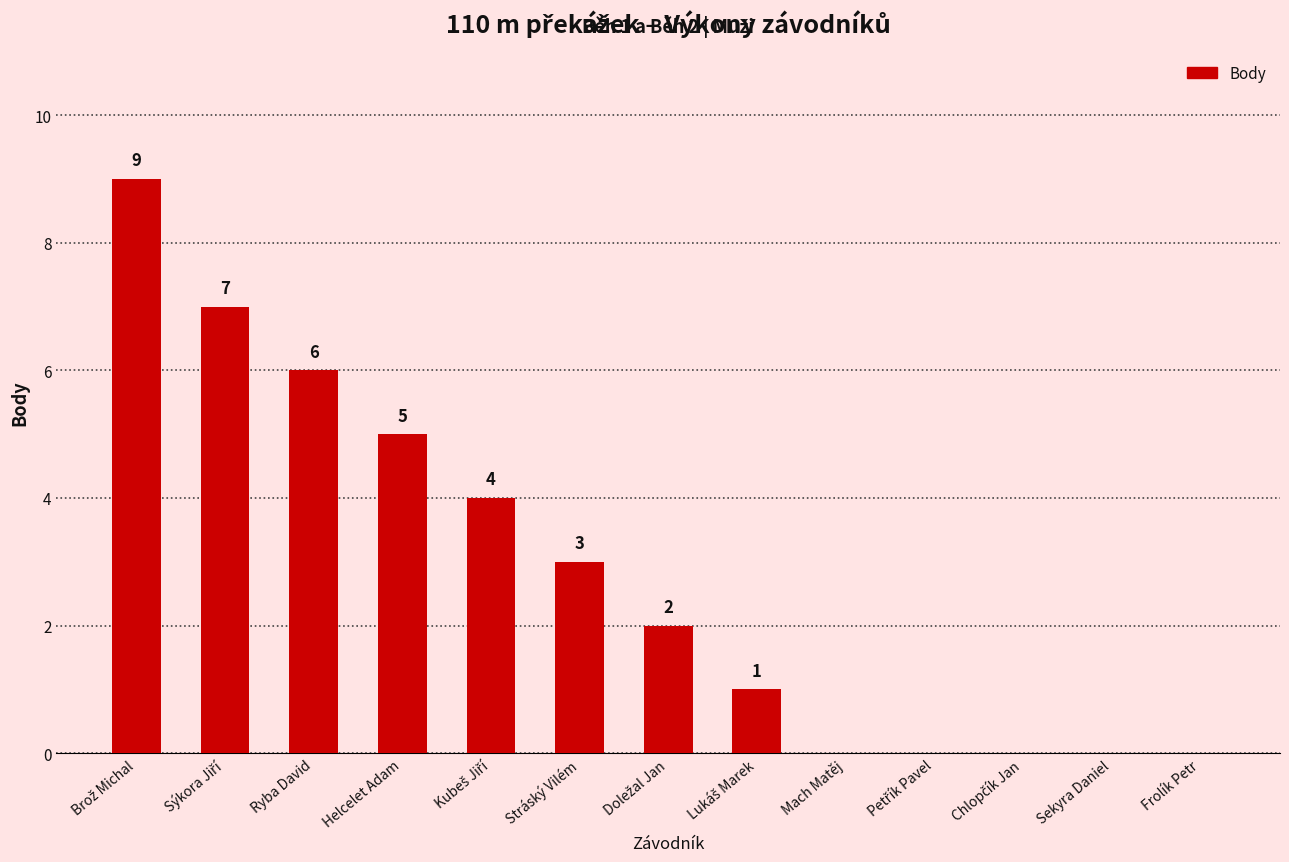

Reading right to left, what are all the values shown in this chart?

0	0	0	0	0	1	2	3	4	5	6	7	9